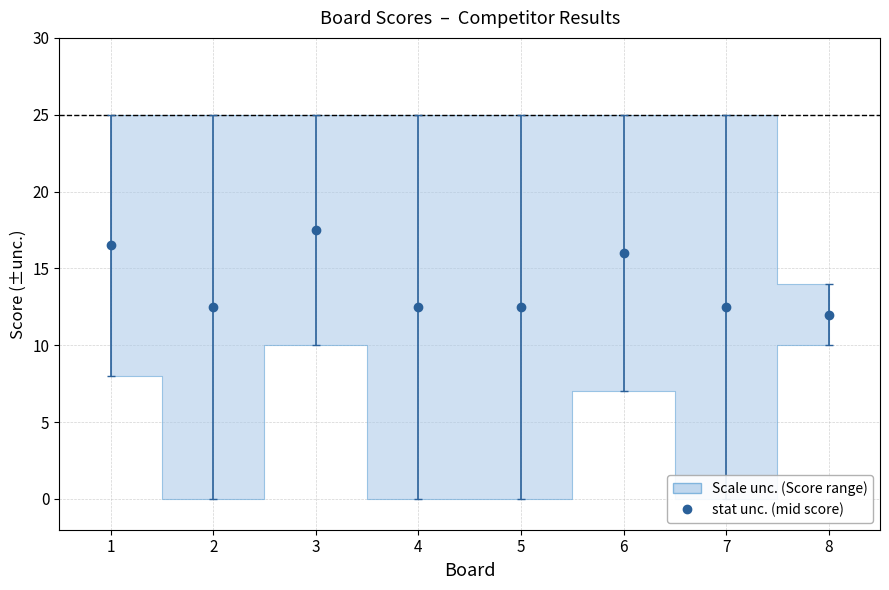

Reading left to right, transcribe all the data shown in this chart.

Score 1: 1=25	2=25	3=25	4=25	5=25	6=25	7=25	8=14
Score 2: 1=8	2=0	3=10	4=0	5=0	6=7	7=0	8=10